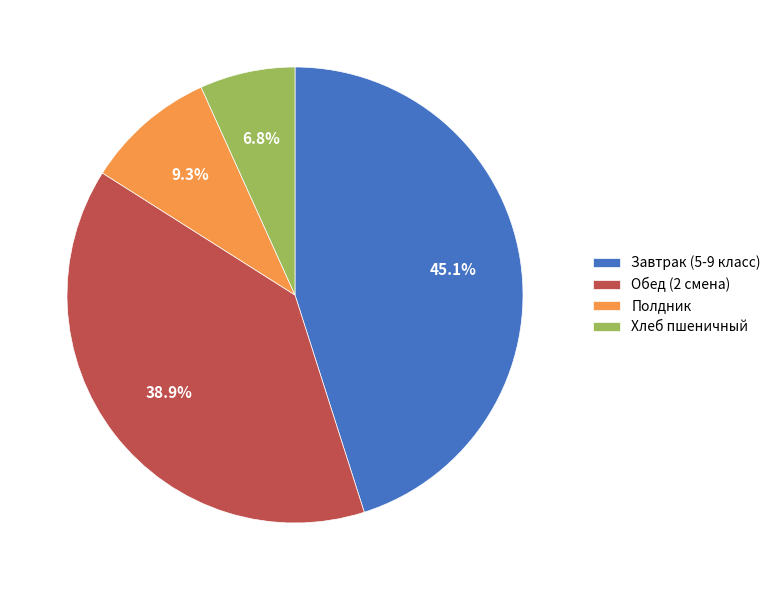

Combined, do Завтрак (5-9 класс) and Хлеб пшеничный account for over 50%?

Yes